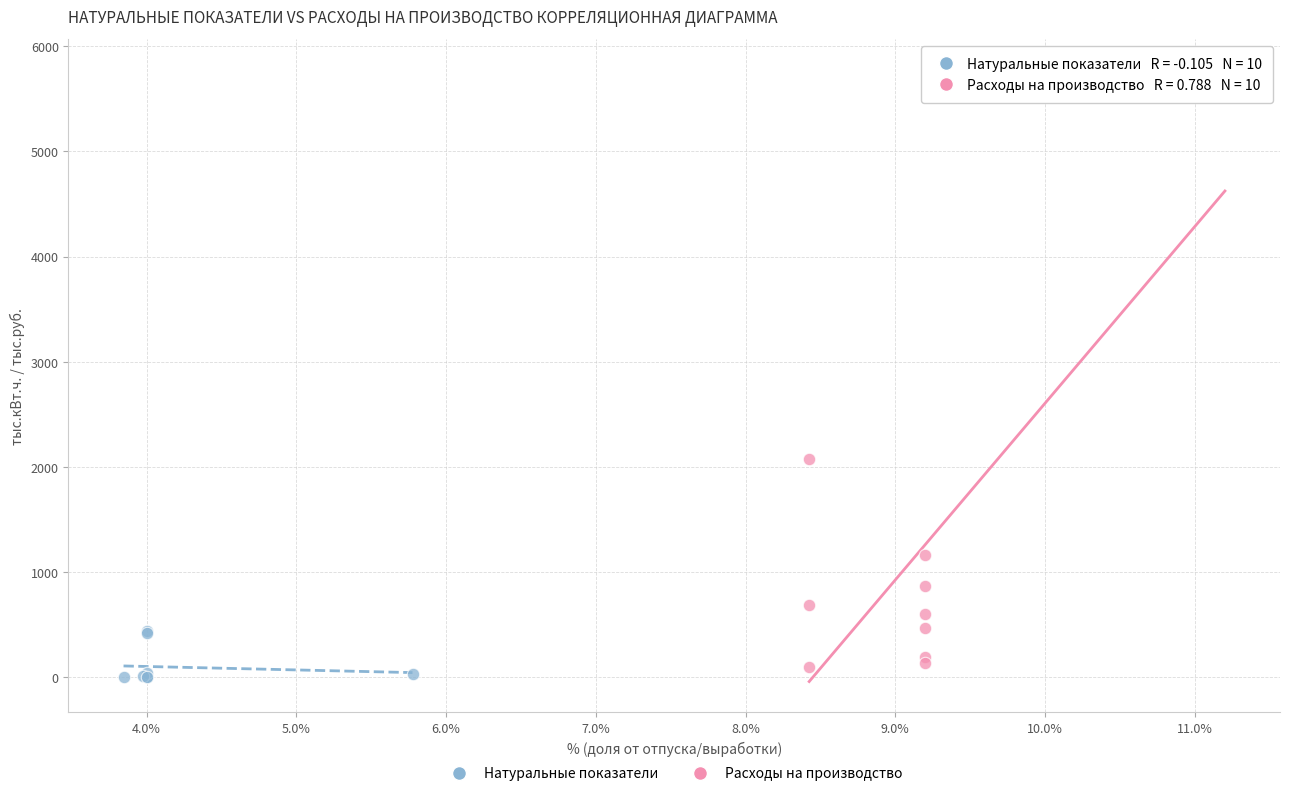

What are all the series names shown in the legend?

Натуральные показатели, Расходы на производство